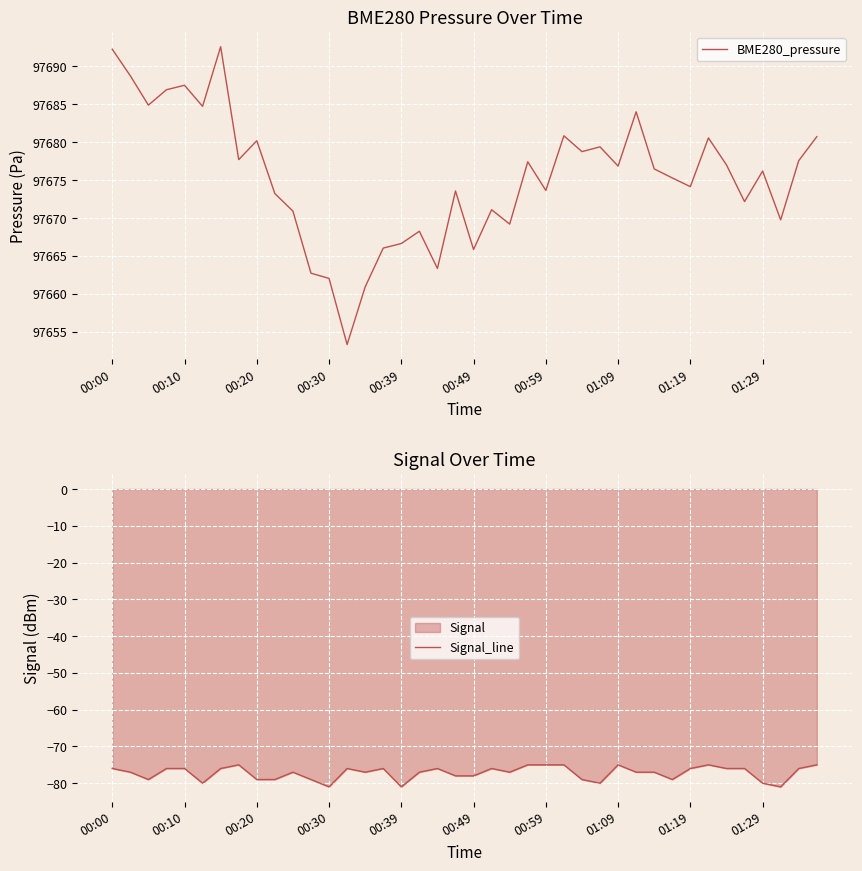

The value of BME280_pressure at 00:30 is 141133.3. True or false?

False